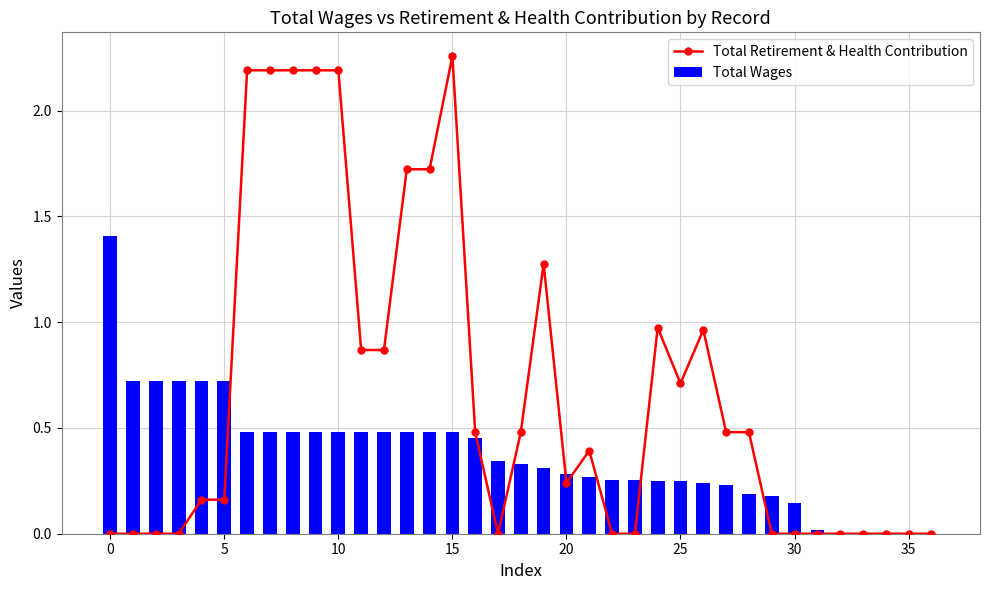

Does the chart contain stacked bars?

No